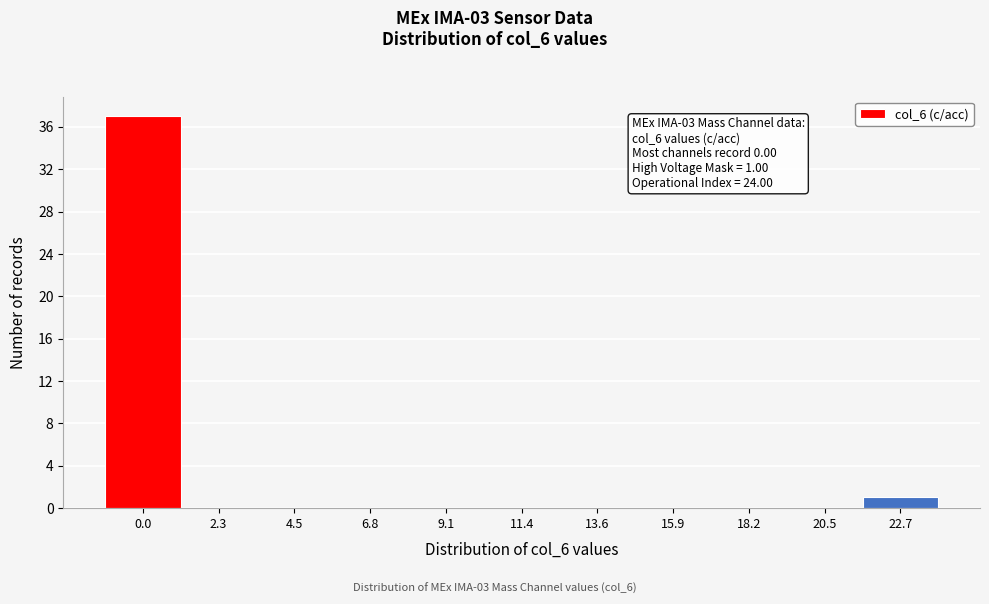

Reading right to left, what are all the values shown in this chart?

22.7=1	20.5=0	18.2=0	15.9=0	13.6=0	11.4=0	9.1=0	6.8=0	4.5=0	2.3=0	0.0=37